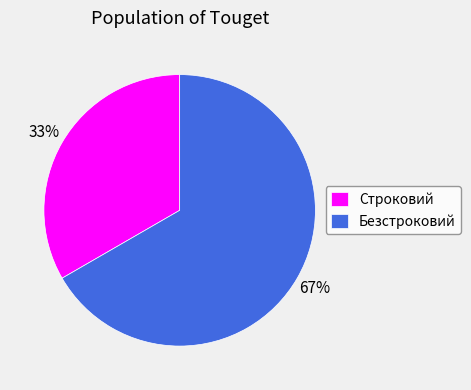

Between Строковий and Безстроковий, which is larger?

Безстроковий